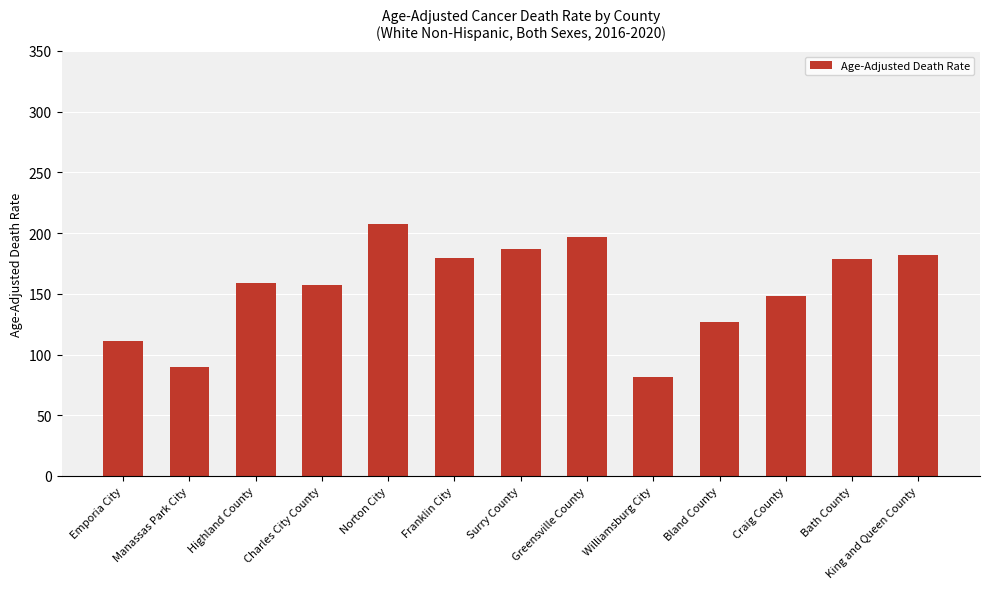

How many data points are less than 158?

6